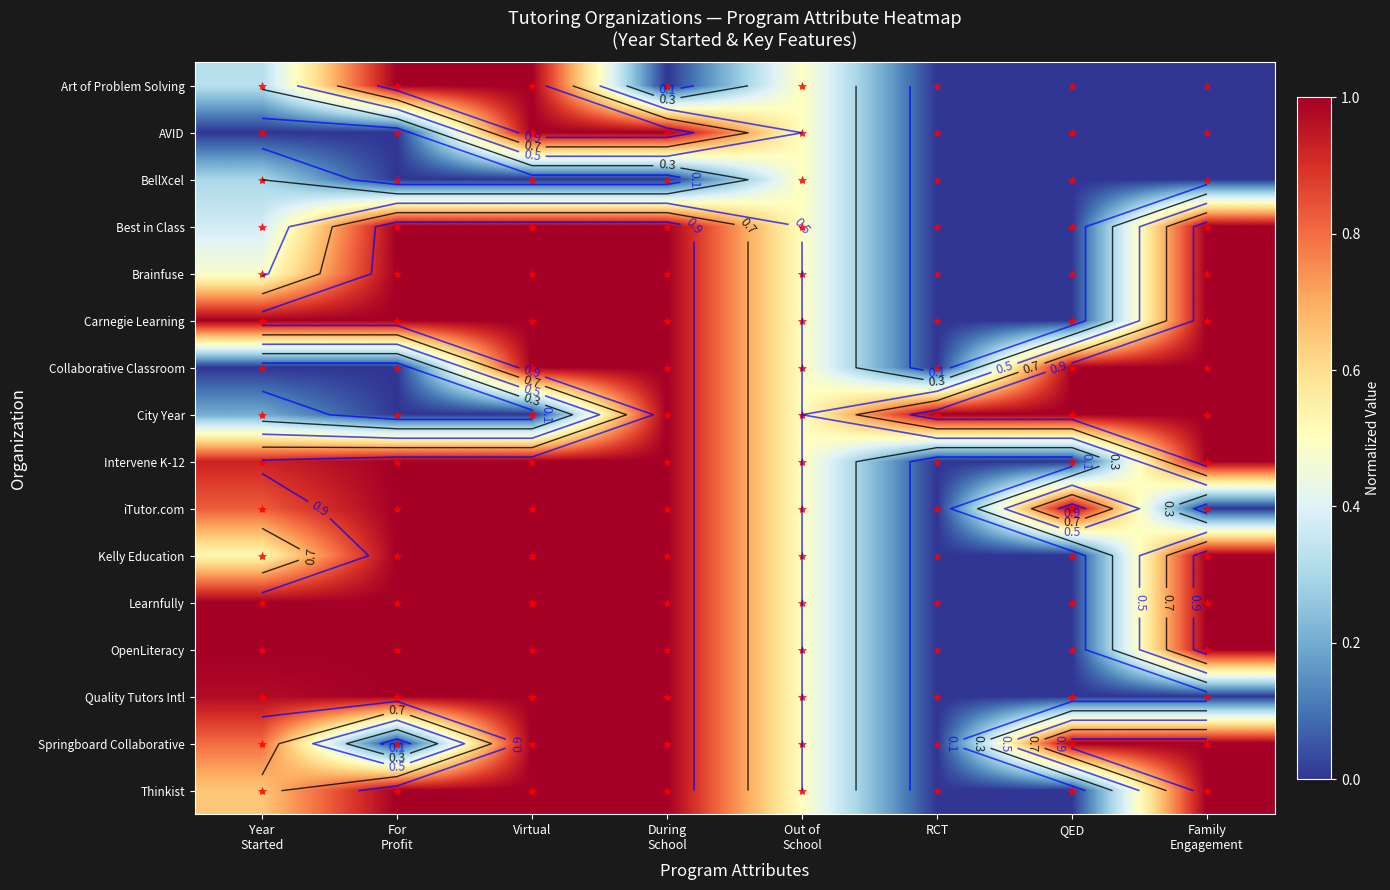

What is the approximate value of Learnfully at Year Started?

1.0